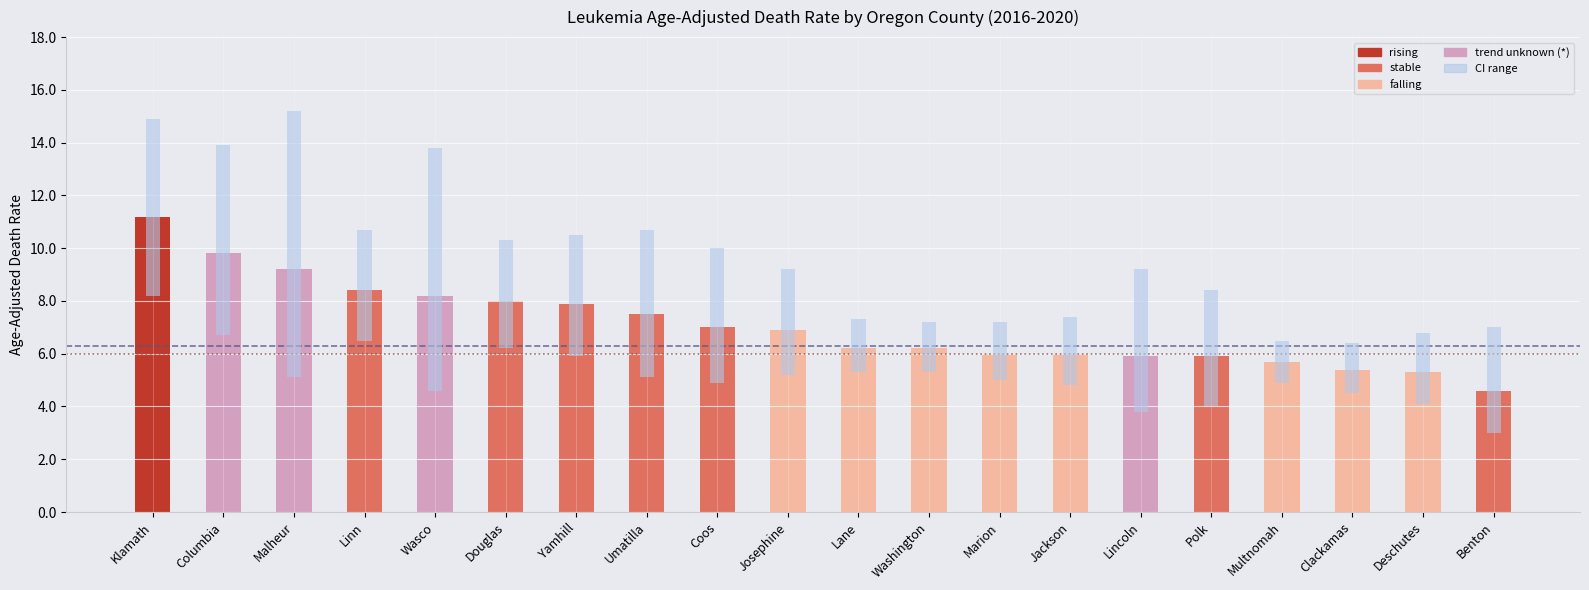

What is the value of the US Rate (6.0) bar at the 1st from the left?

6.0